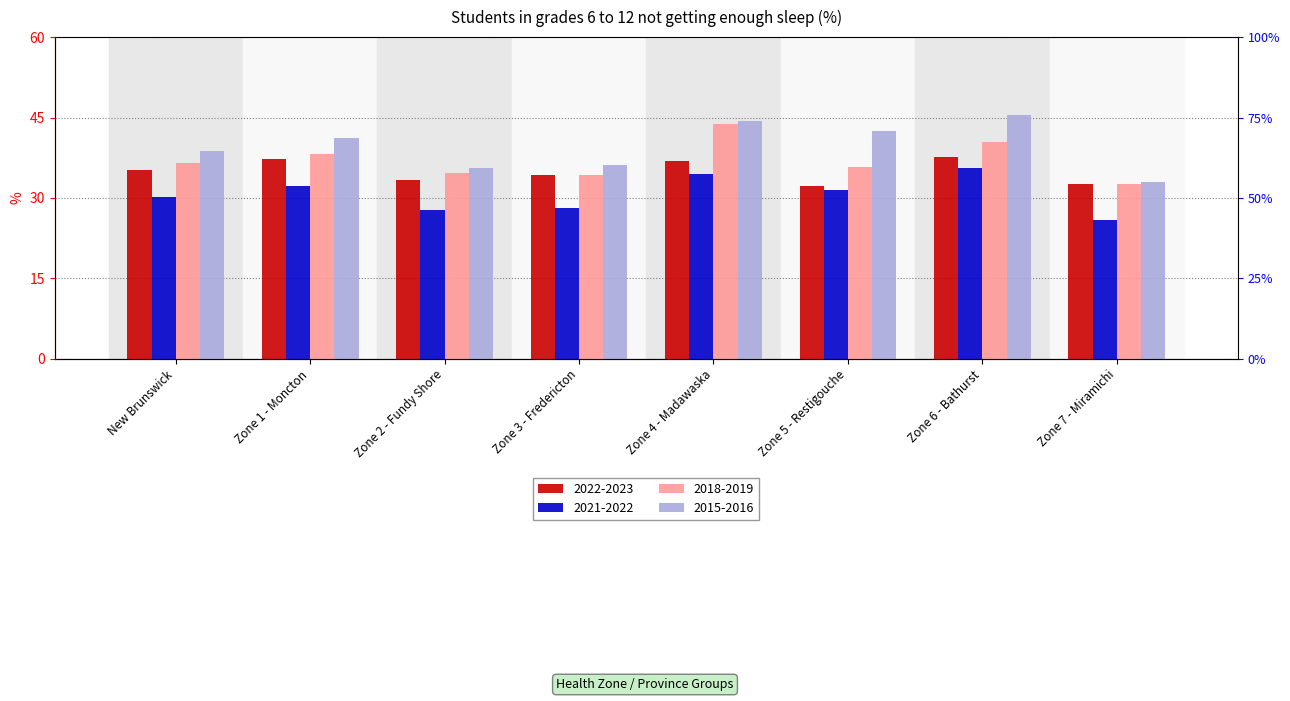

Which series changed the most between Zone 3 - Fredericton and Zone 6 - Bathurst?

2015-2016